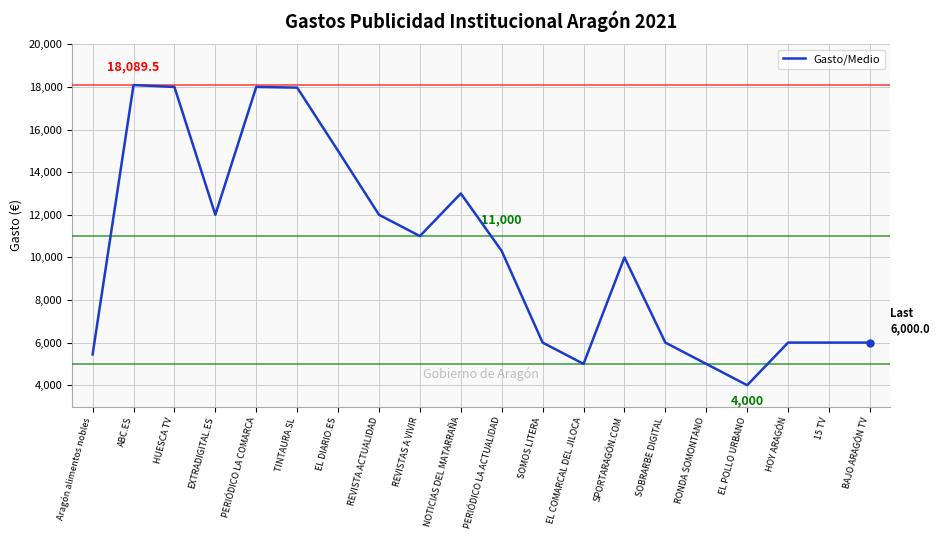

What is the sum of the values at SOBRARBE DIGITAL and RONDA SOMONTANO?

11000.0